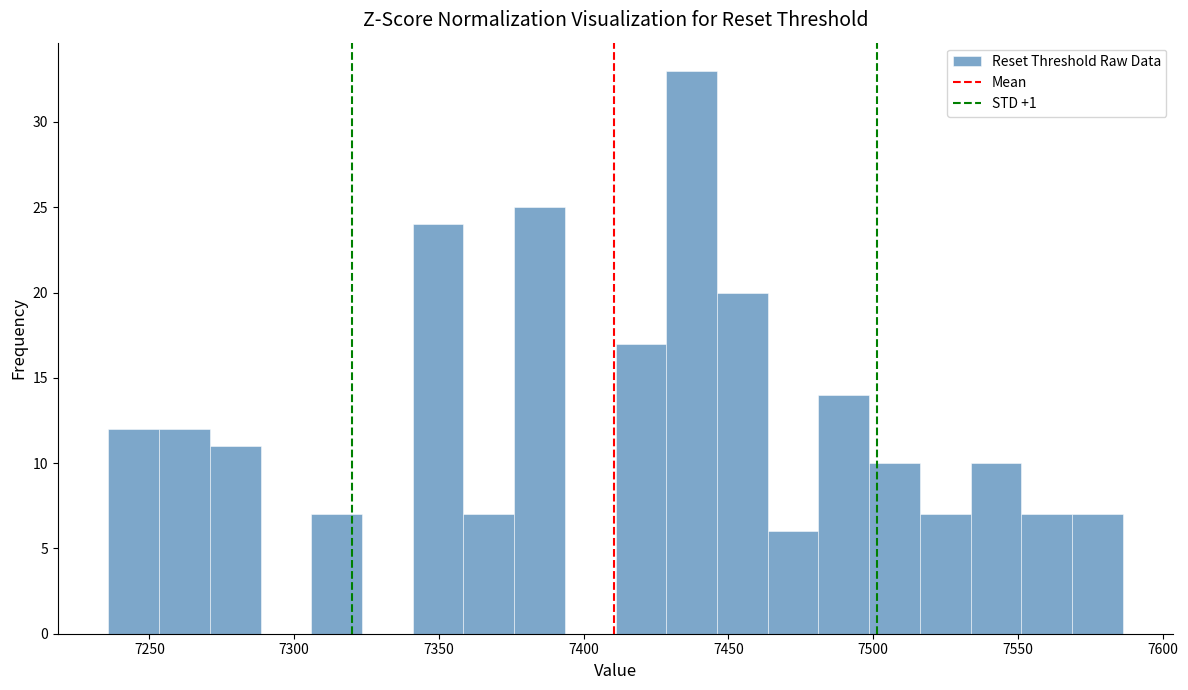

Around what value on the x-axis is the tallest bar? Give the approximate position of its centre, as read against the axis.

7435